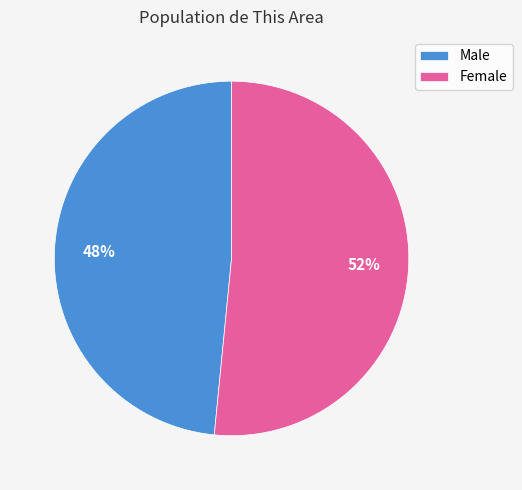

To the nearest percent, what portion does Female represent?

52%